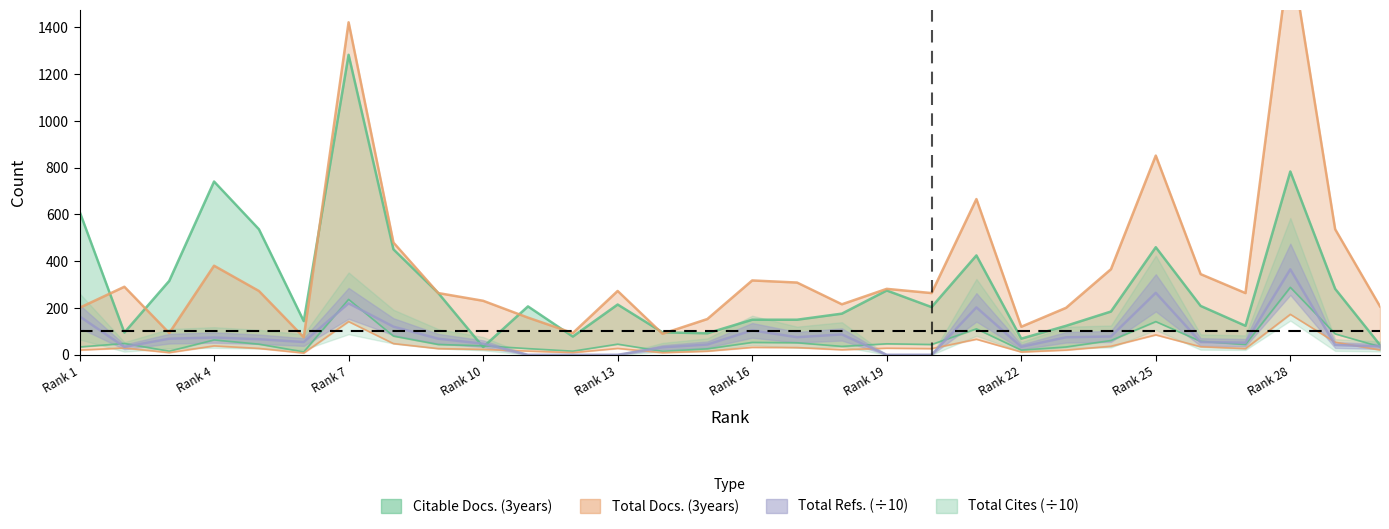

Is it true that Total Docs. (3years) equals 14.7 at Rank 1?

False